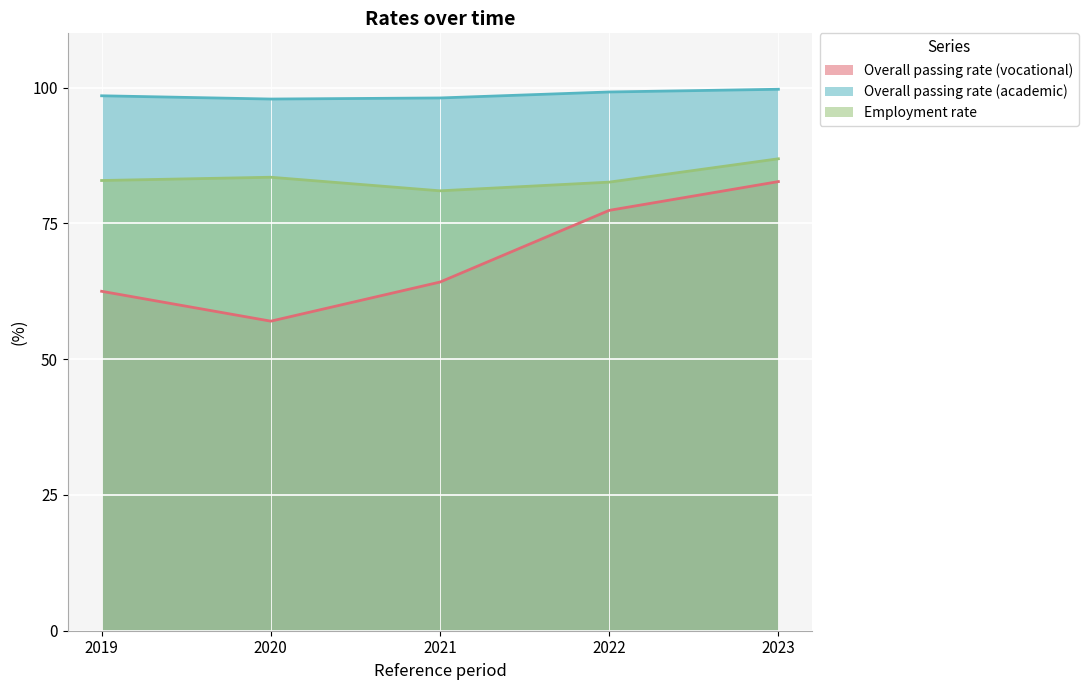

Which series has the largest total across all categories?

Overall passing rate (academic)